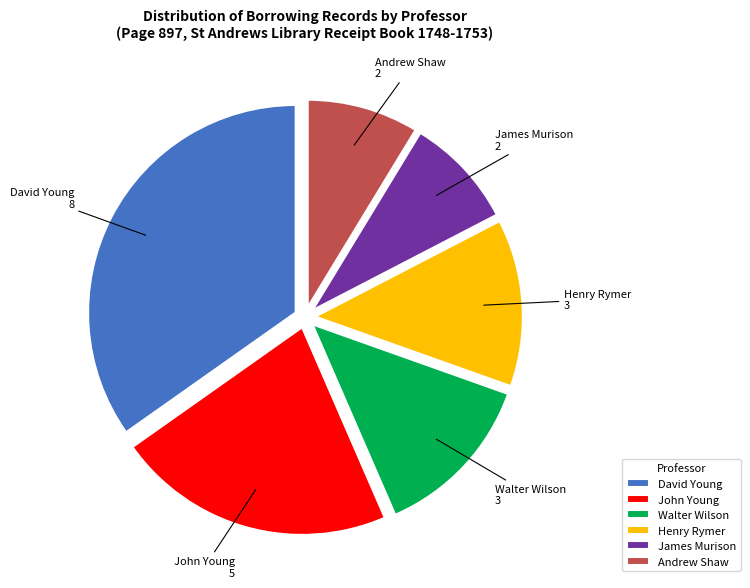

Which has a higher value, Andrew Shaw or David Young?

David Young